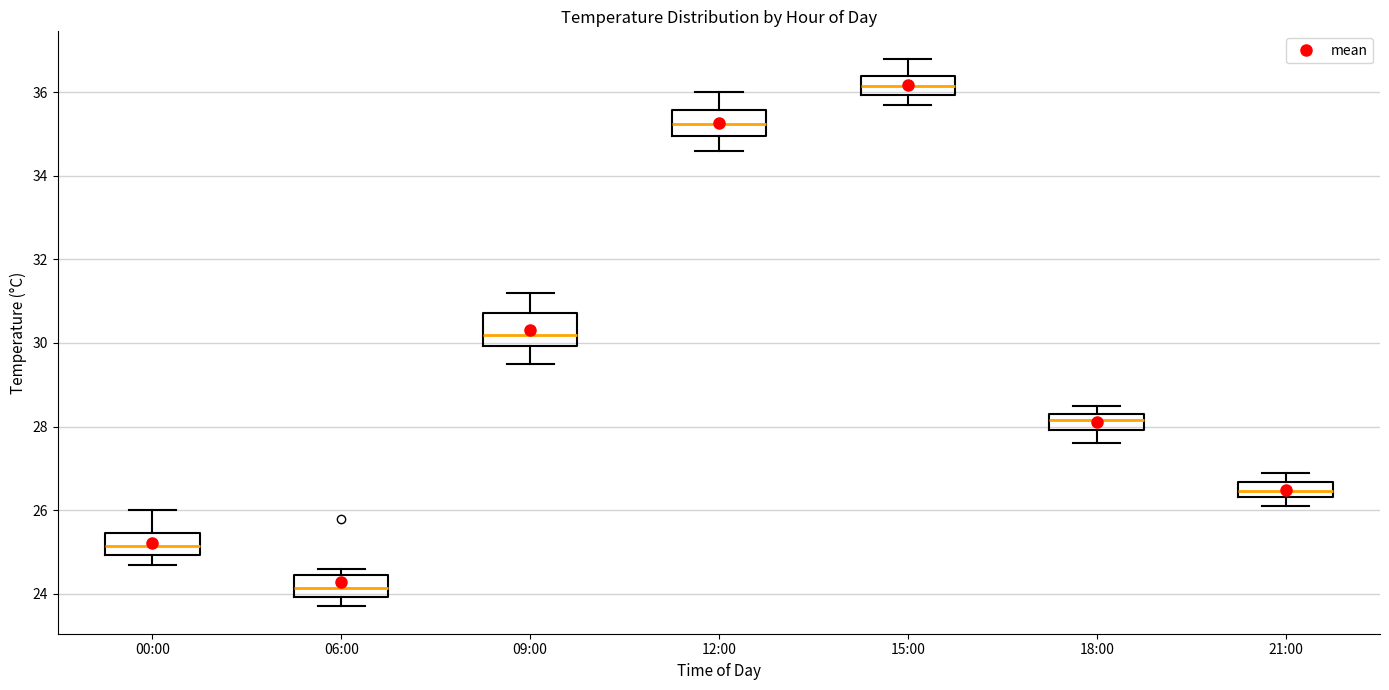

Reading left to right, read every box against the y-axis: the position of its median line, the range the box covers, and the ends of its whiskers. The values are not printed on the chart, so give them approximately, as read against the axis.

00:00: median 25.2, box 25.0 to 25.4, whiskers 24.8 to 26.0
06:00: median 24.2, box 24.0 to 24.4, whiskers 23.8 to 24.6
09:00: median 30.2, box 30.0 to 30.8, whiskers 29.6 to 31.2
12:00: median 35.2, box 35.0 to 35.6, whiskers 34.6 to 36.0
15:00: median 36.2, box 36.0 to 36.4, whiskers 35.8 to 36.8
18:00: median 28.2, box 28.0 to 28.4, whiskers 27.6 to 28.6
21:00: median 26.4 (inside the box), box 26.4 to 26.6, whiskers 26.2 to 27.0